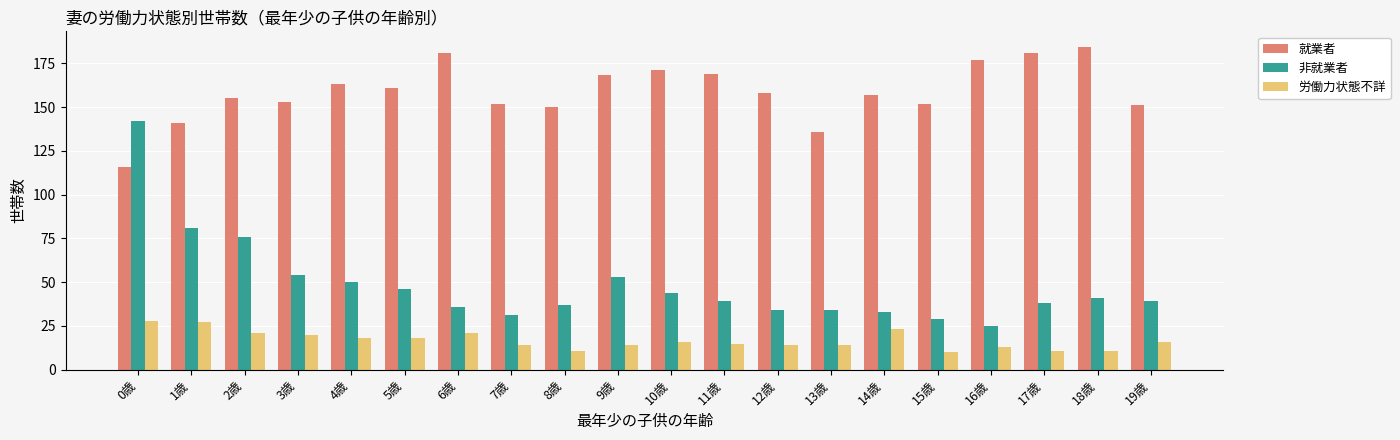

What is the label of the 11th bar from the right?

9歳